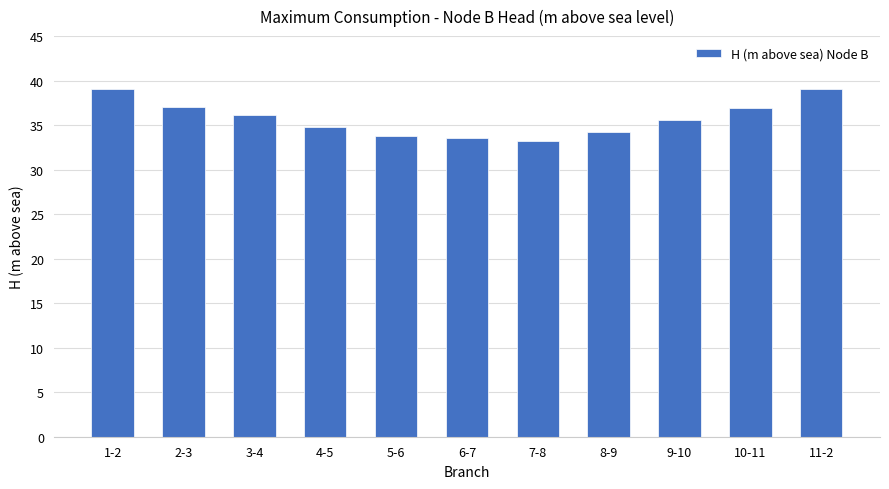

What position from the left is 10-11?

10